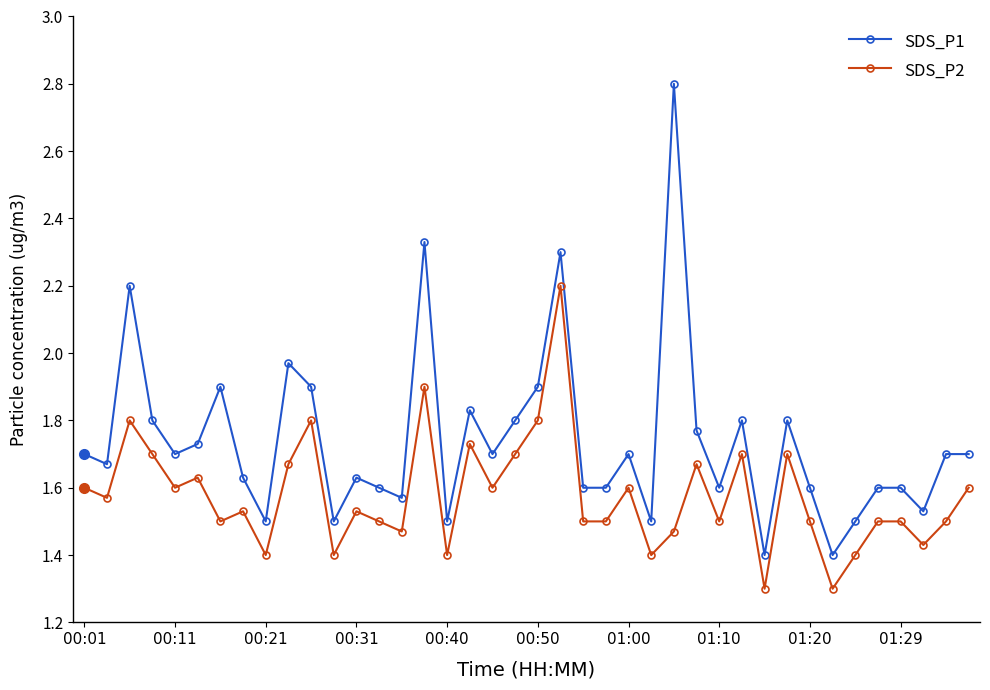

Which series has the largest range (max minus min)?

SDS_P1